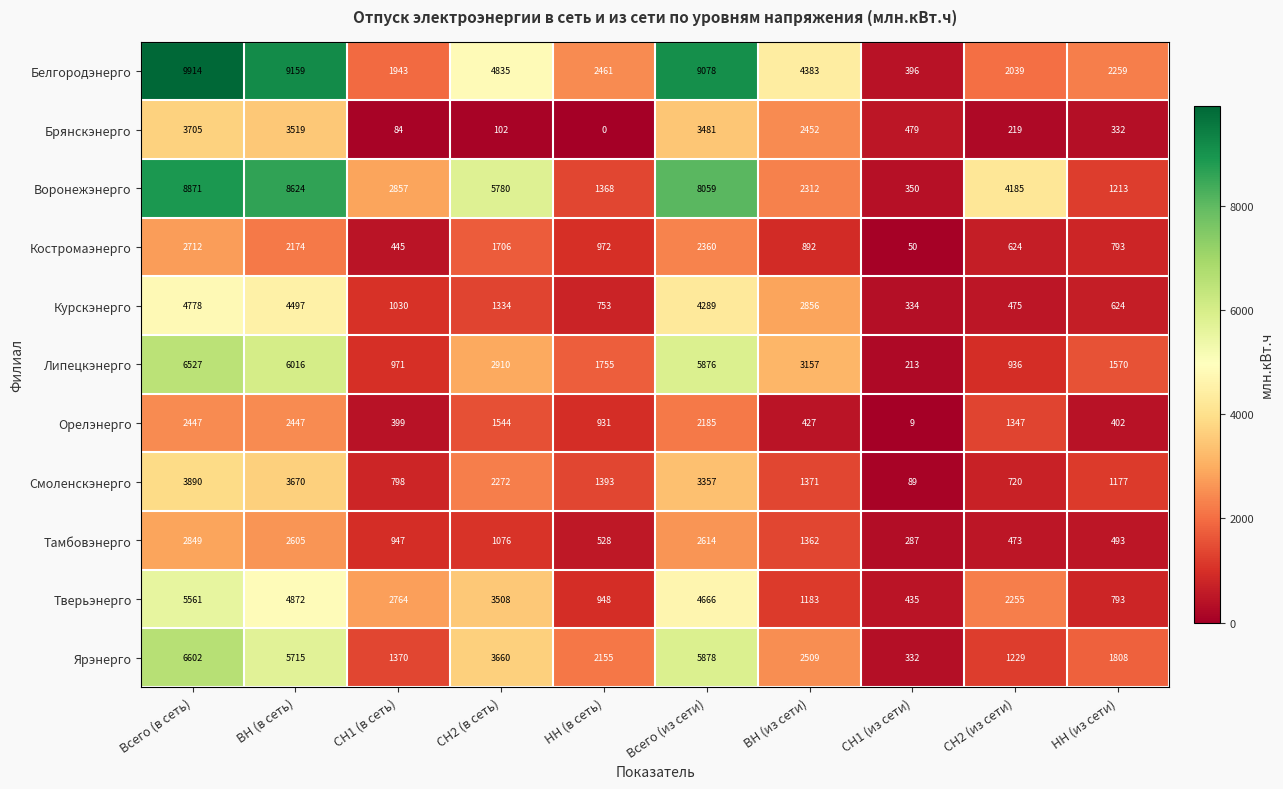

What is the difference between the maximum and minimum values in the Брянскэнерго series?

3705